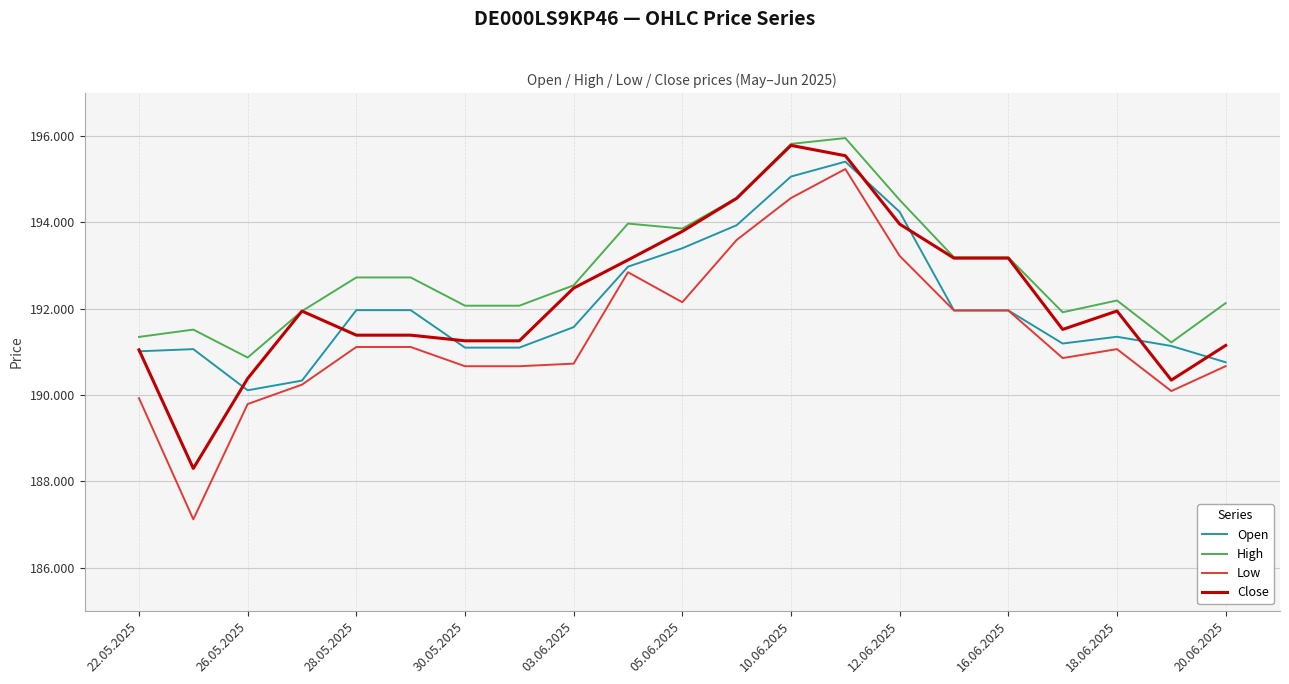

What is the maximum value for Low?

195239